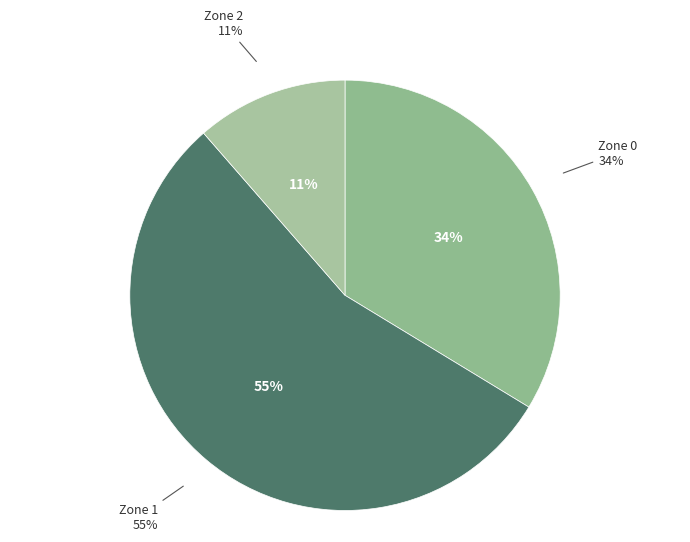

What percentage is the Zone 0 slice, to the nearest percent?

34%